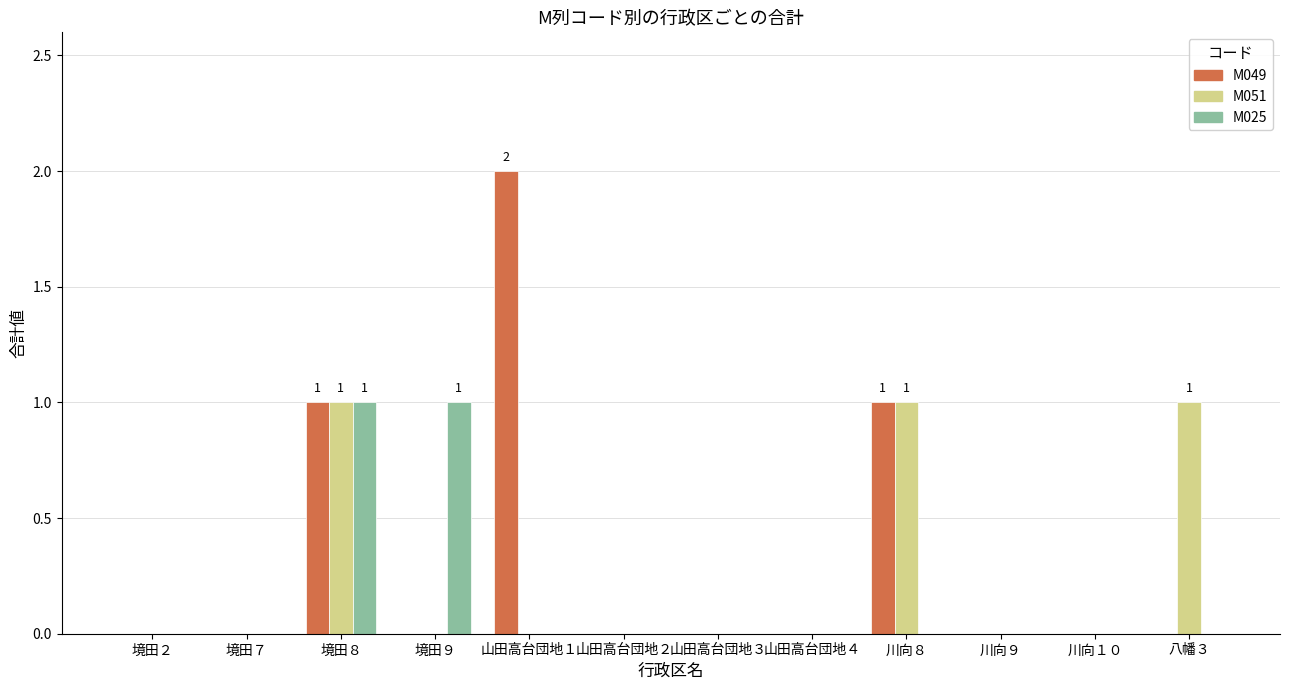

Are the bars horizontal?

No